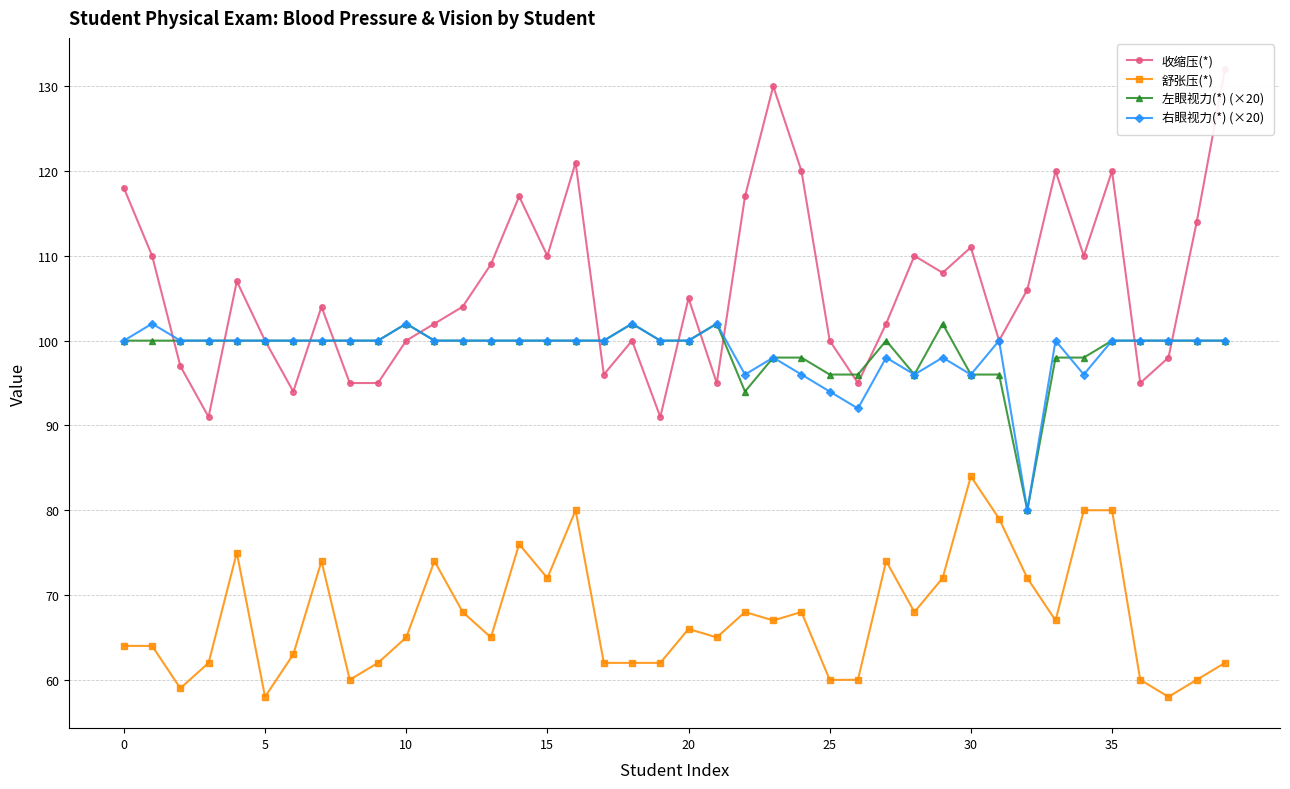

At which category does 左眼视力(*) (×20) reach its first local valley?

22